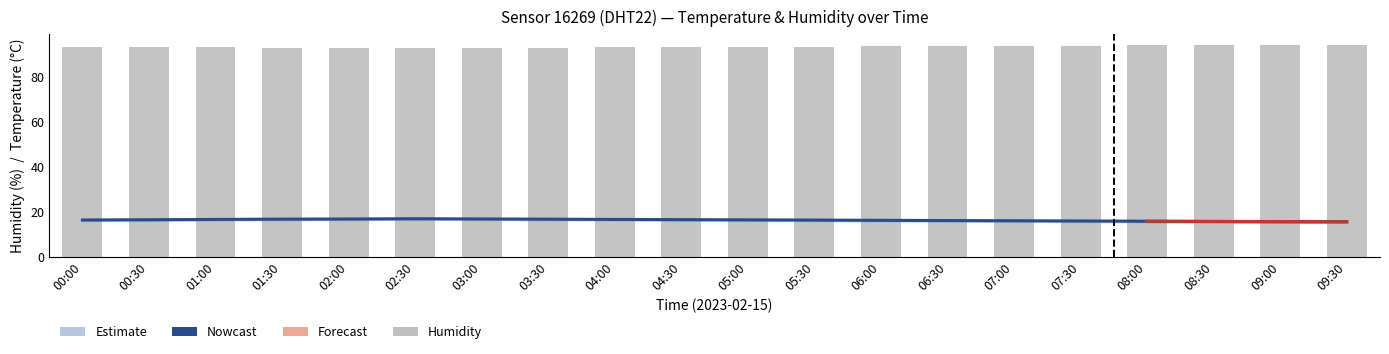

What is the spread (max minus min) of values at 00:30?

76.6